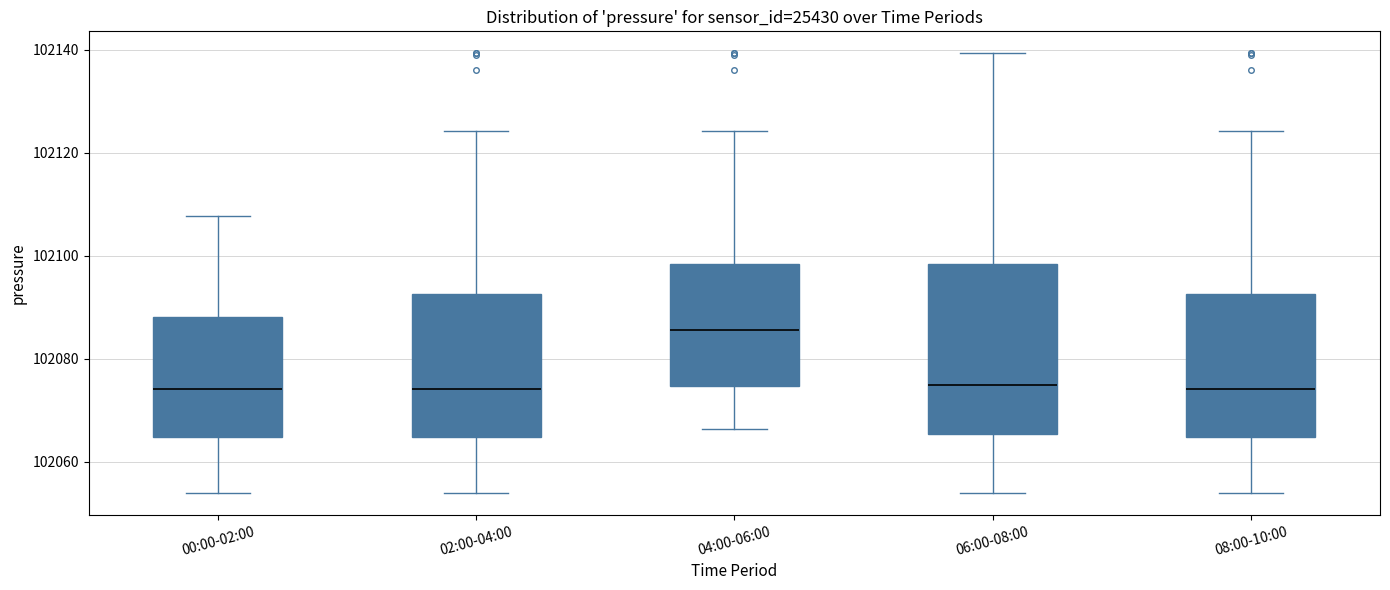

Reading left to right, read every box against the y-axis: the position of its median line, the range the box covers, and the ends of its whiskers. The values are not printed on the chart, so give them approximately, as read against the axis.

00:00-02:00: median 102074, box 102064 to 102088, whiskers 102054 to 102108
02:00-04:00: median 102074, box 102064 to 102092, whiskers 102054 to 102124
04:00-06:00: median 102086, box 102074 to 102098, whiskers 102066 to 102124
06:00-08:00: median 102074, box 102066 to 102098, whiskers 102054 to 102140
08:00-10:00: median 102074, box 102064 to 102092, whiskers 102054 to 102124